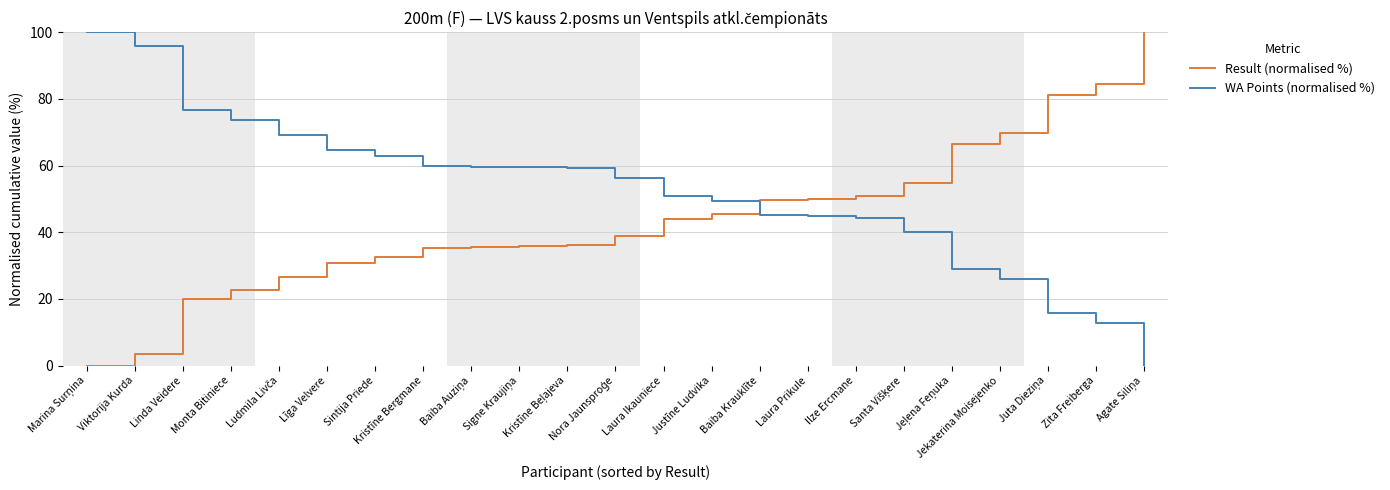

What is the approximate value of Result (normalised %) at Viktorija Kurda?

3.5